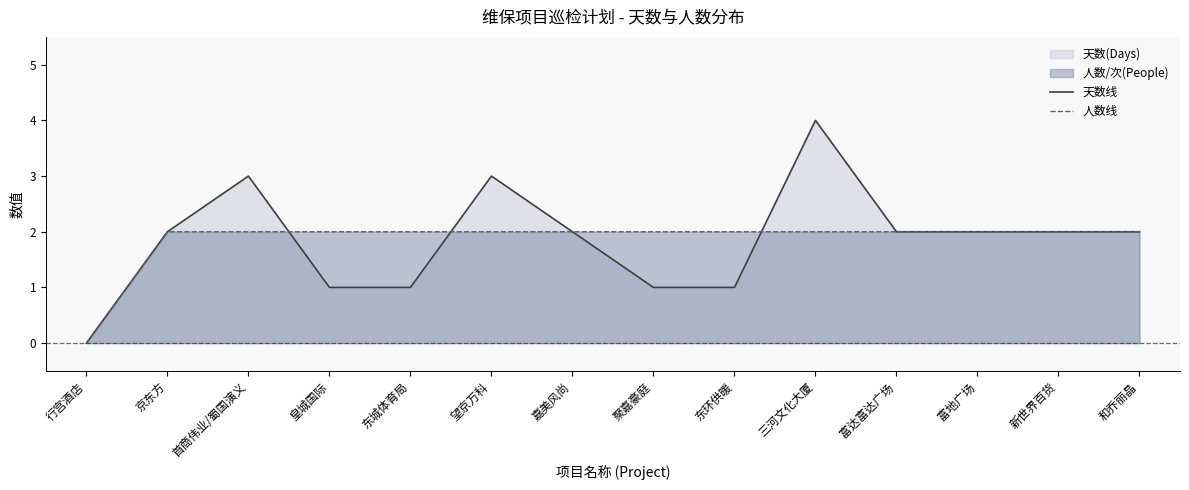

At which label does 天数线 reach its peak?

三河文化大厦